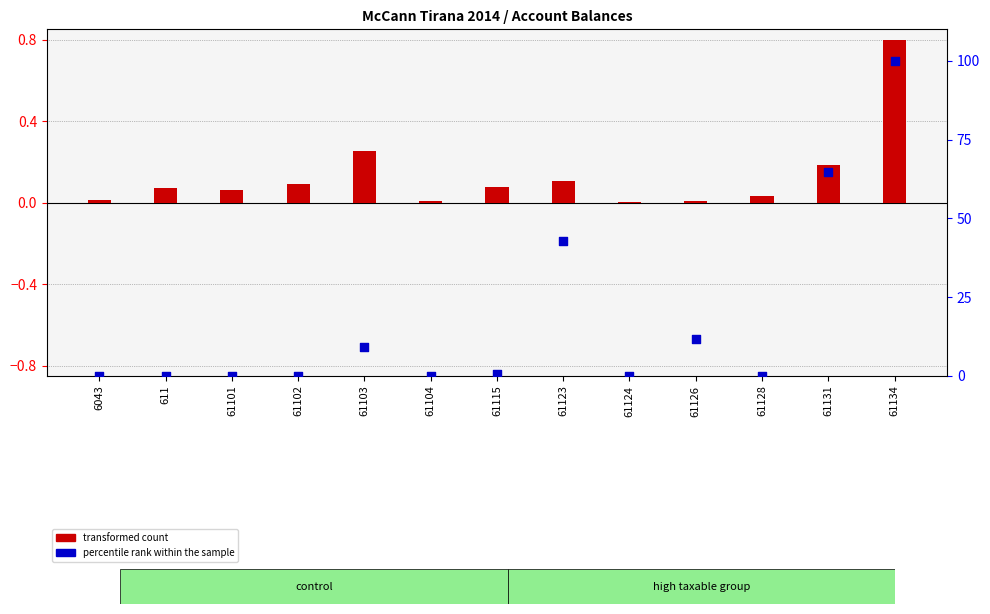

Which series has the largest Y range (max minus min)?

percentile rank within the sample